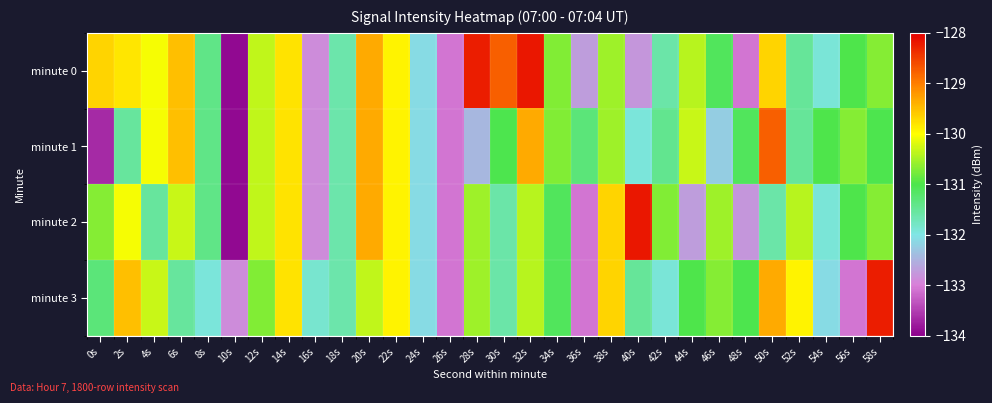

What is the minimum value shown in the chart?

-133.9